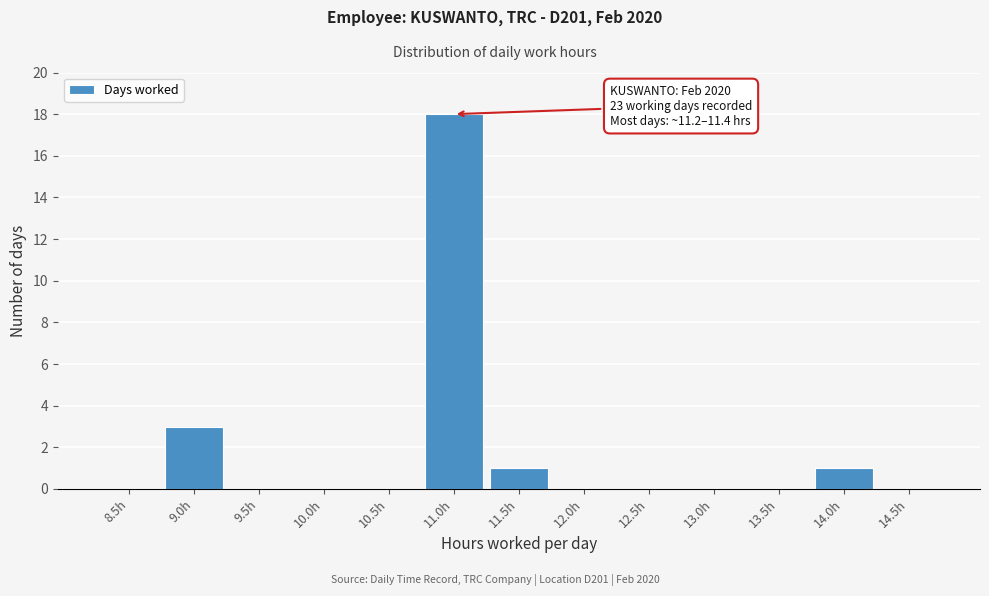

Reading left to right, what are all the values shown in this chart?

8.5h=0	9.0h=3	9.5h=0	10.0h=0	10.5h=0	11.0h=18	11.5h=1	12.0h=0	12.5h=0	13.0h=0	13.5h=0	14.0h=1	14.5h=0